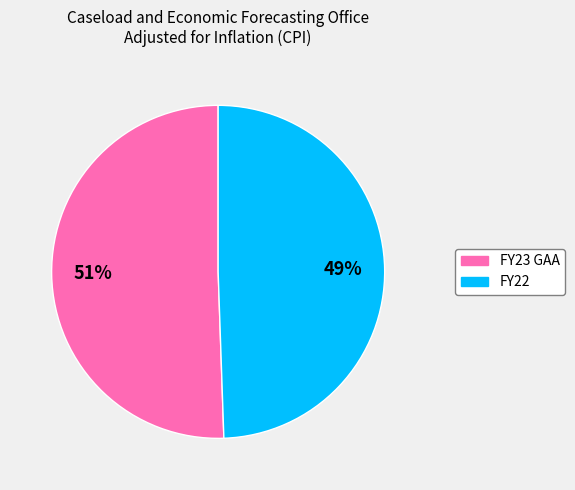

Does FY22 represent more than half of the total?

No